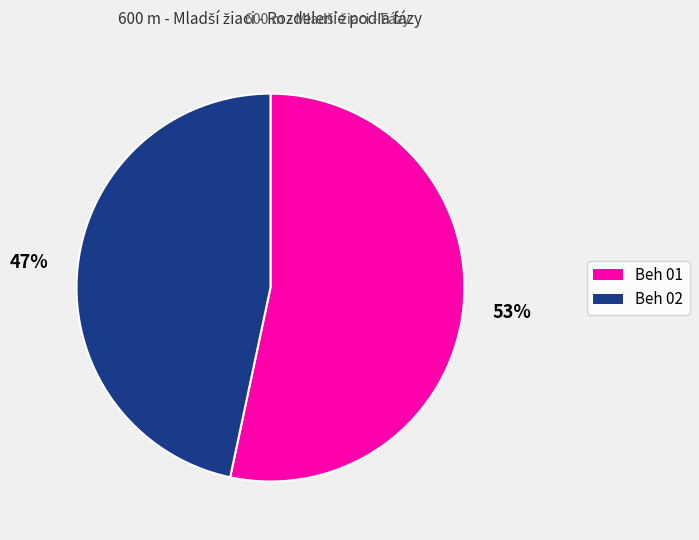

Between Beh 02 and Beh 01, which is larger?

Beh 01